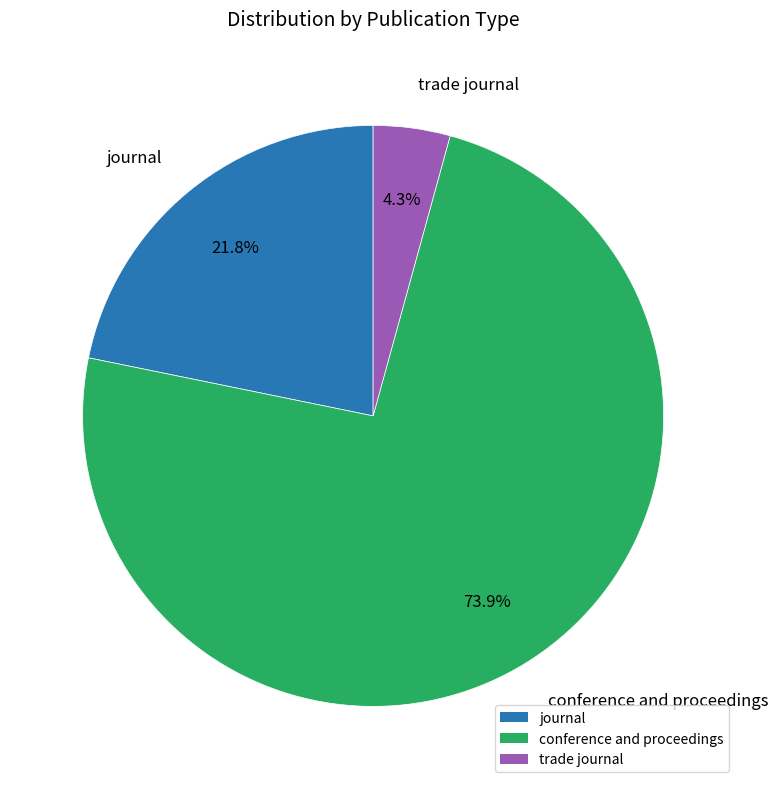

Which slice is the largest?

conference and proceedings